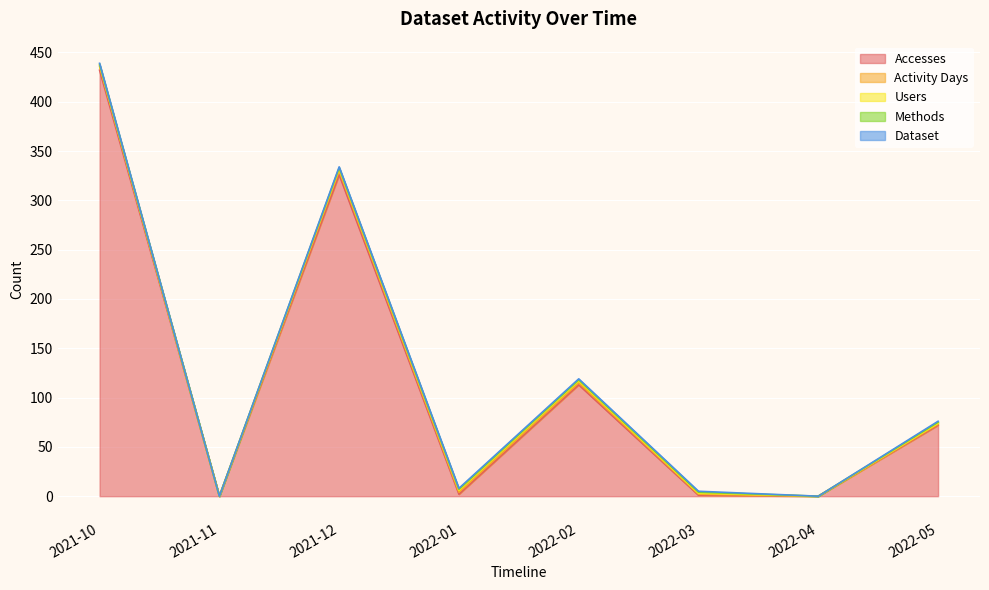

Which category has the highest value across all series?

2021-10